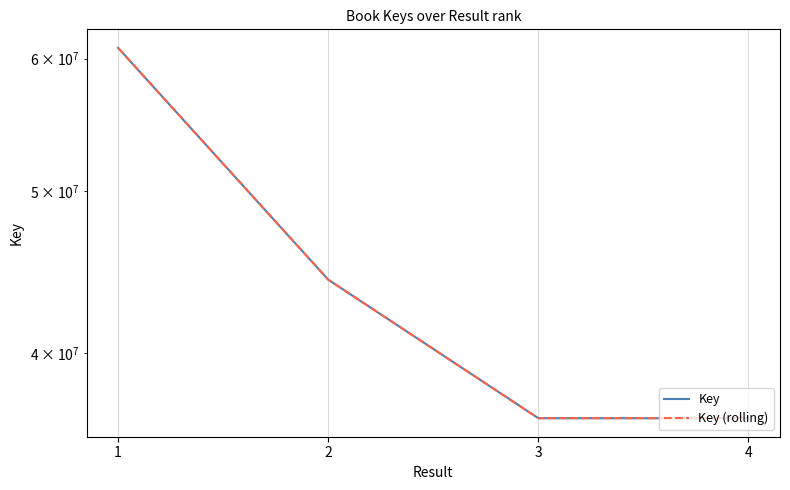

At 1, list the series in order from smallest to largest.

Key, Key (rolling)